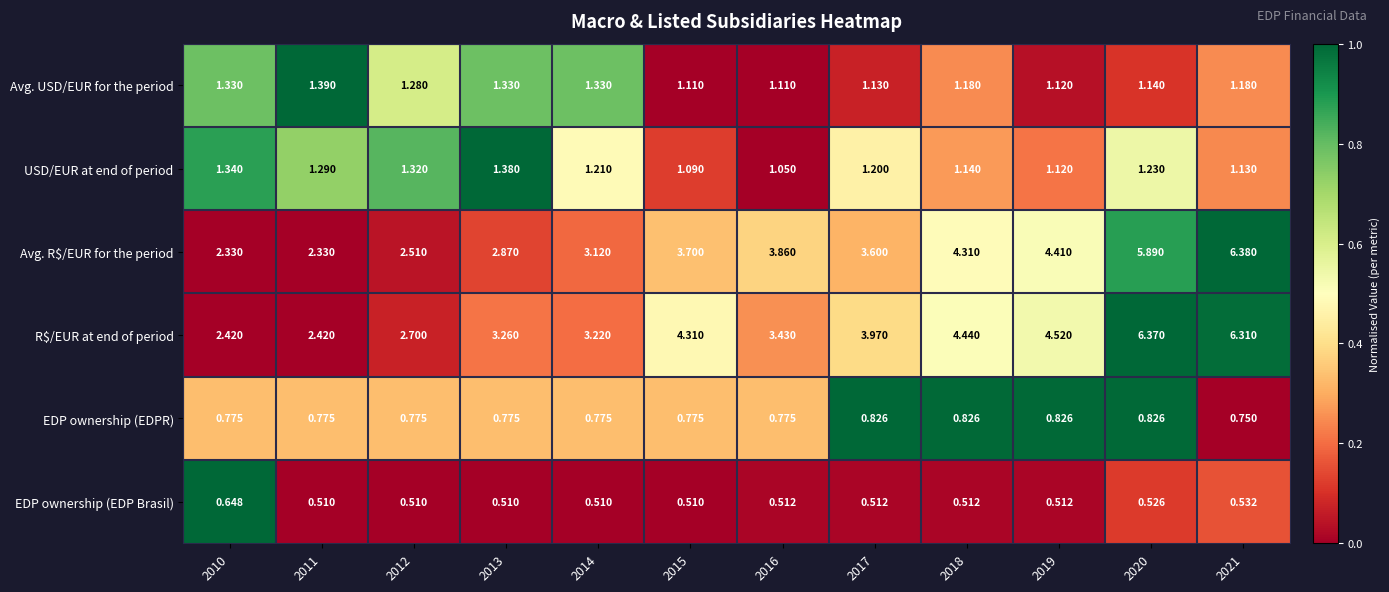

Between 2010 and 2021, which series saw the biggest shift?

Avg. R$/EUR for the period